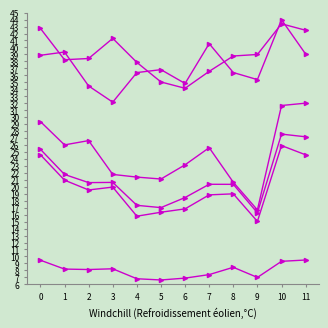

Reading left to right, list all the values displayed in this chart.

0000001401: 9.5	8.2	8.1	8.2	6.8	6.6	6.9	7.4	8.4	7.0	9.3	9.5
0000003801: 38.9	39.3	34.5	32.1	36.4	36.8	34.8	40.5	36.4	35.4	44.0	39.0
0000005401: 42.7	38.2	38.4	41.3	37.9	35.0	34.1	36.6	38.8	39.0	43.4	42.5
0000004001: 24.6	21.0	19.5	20.0	15.8	16.3	16.8	18.8	19.0	15.0	25.9	24.6
0000005501: 25.4	21.8	20.6	20.6	17.3	17.0	18.5	20.4	20.4	16.3	27.6	27.2
0000006501: 29.4	26.0	26.6	21.8	21.4	21.1	23.2	25.6	20.6	16.7	31.7	32.0